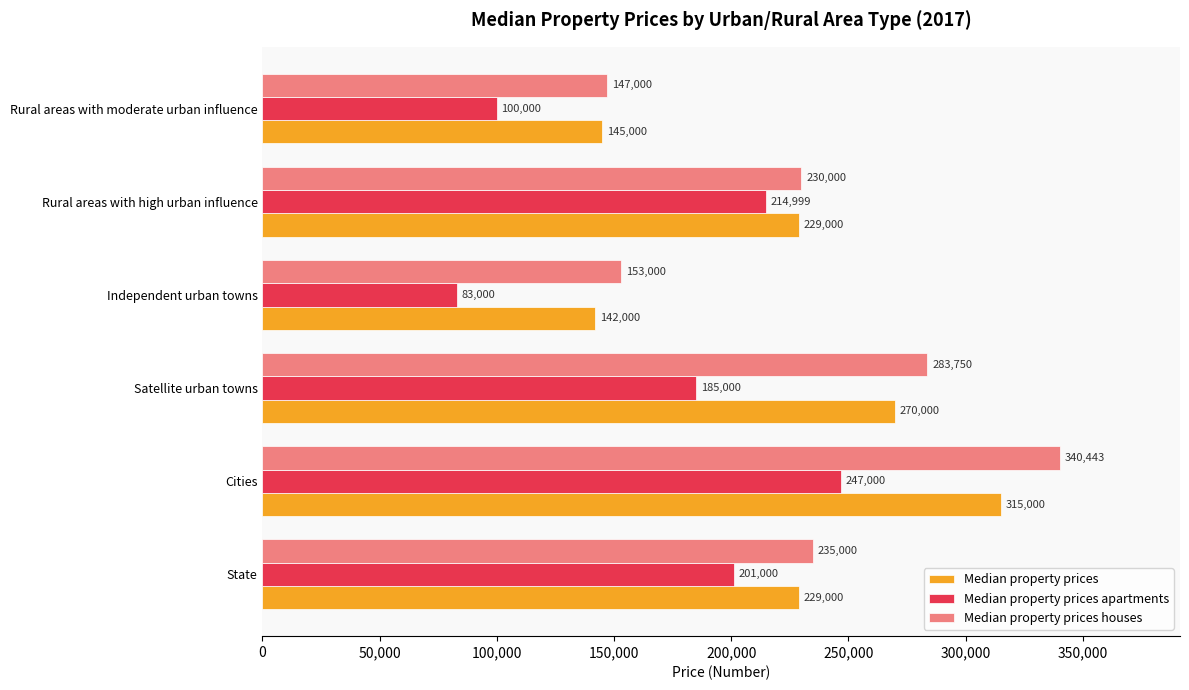

What is the difference between the highest and lowest values at Satellite urban towns?

98750